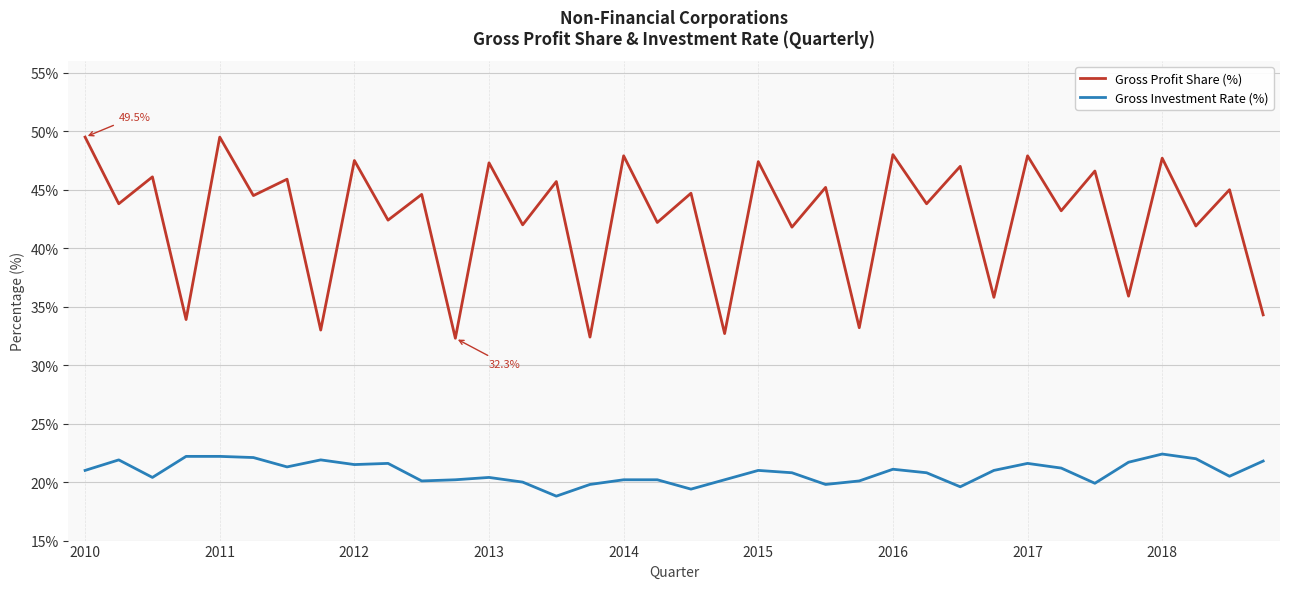

How many lines are shown in the chart?

2